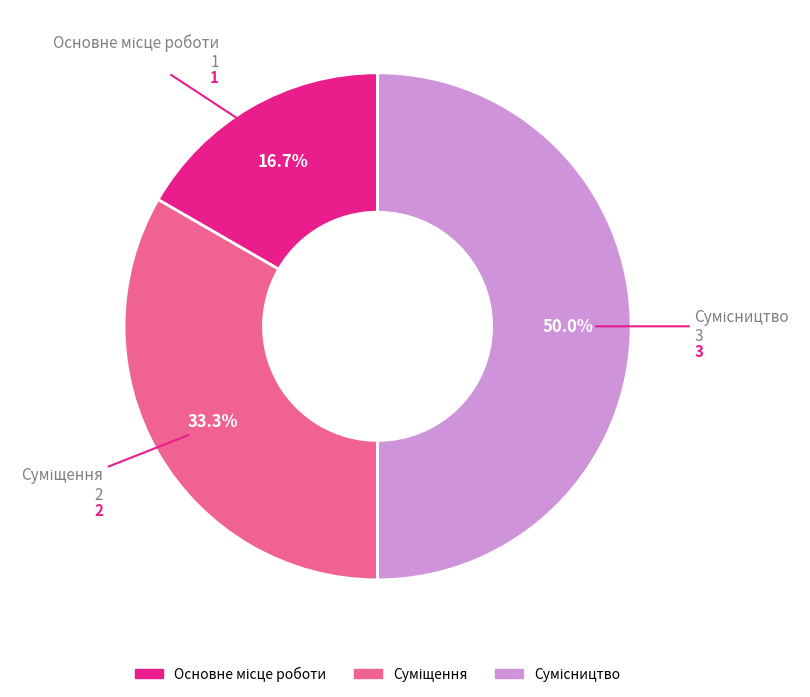

How many slices are in this pie chart?

3